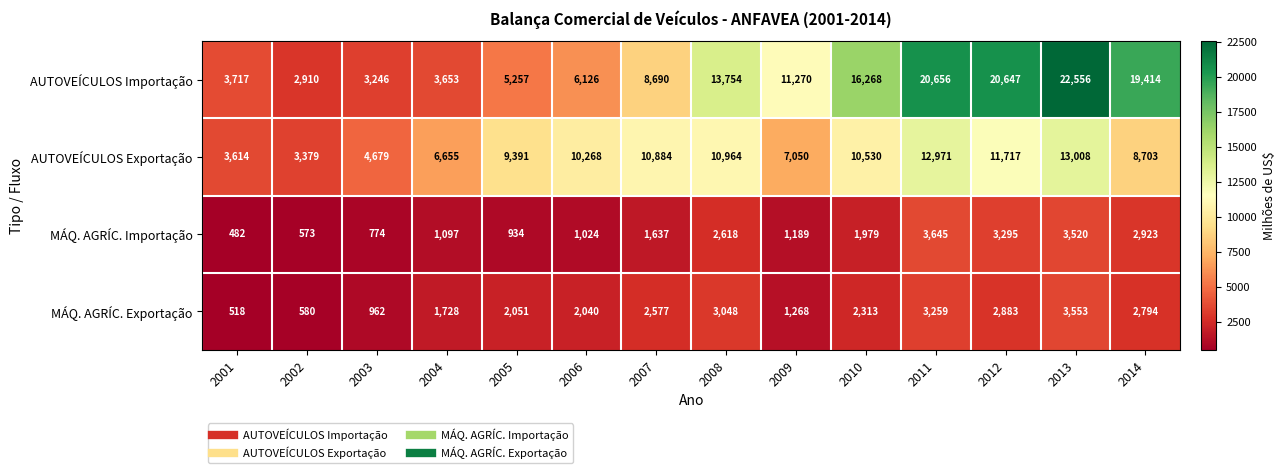

At which label does MÁQ. AGRÍC. Exportação reach its peak?

2013